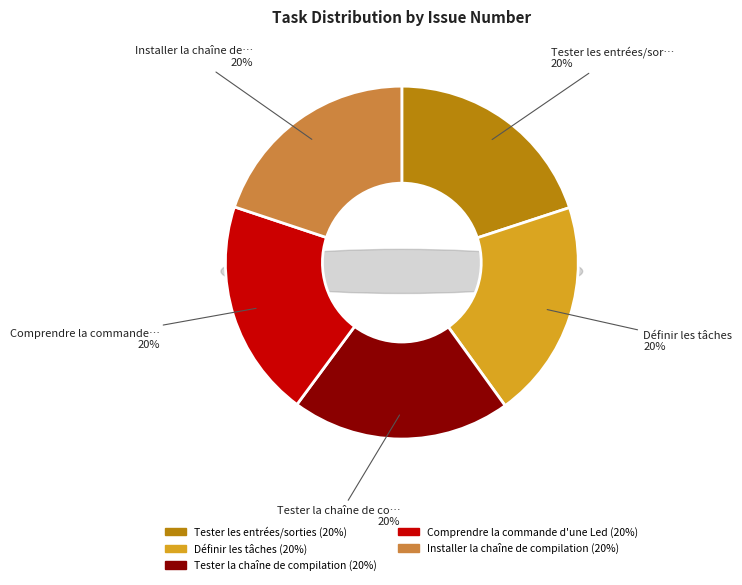

How many slices are in this pie chart?

5